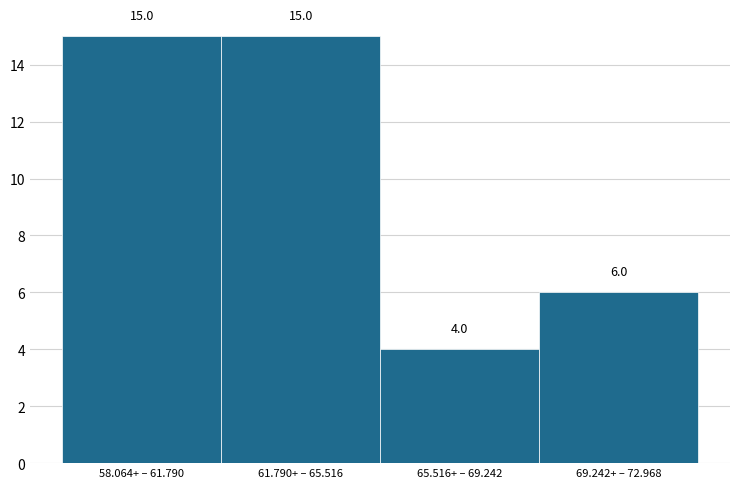

Reading right to left, list all the values displayed in this chart.

6	4	15	15